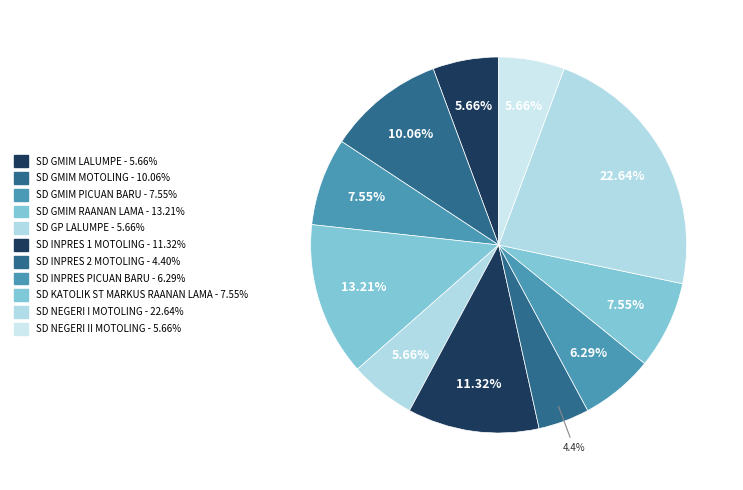

Between SD GP LALUMPE and SD GMIM PICUAN BARU, which is larger?

SD GMIM PICUAN BARU